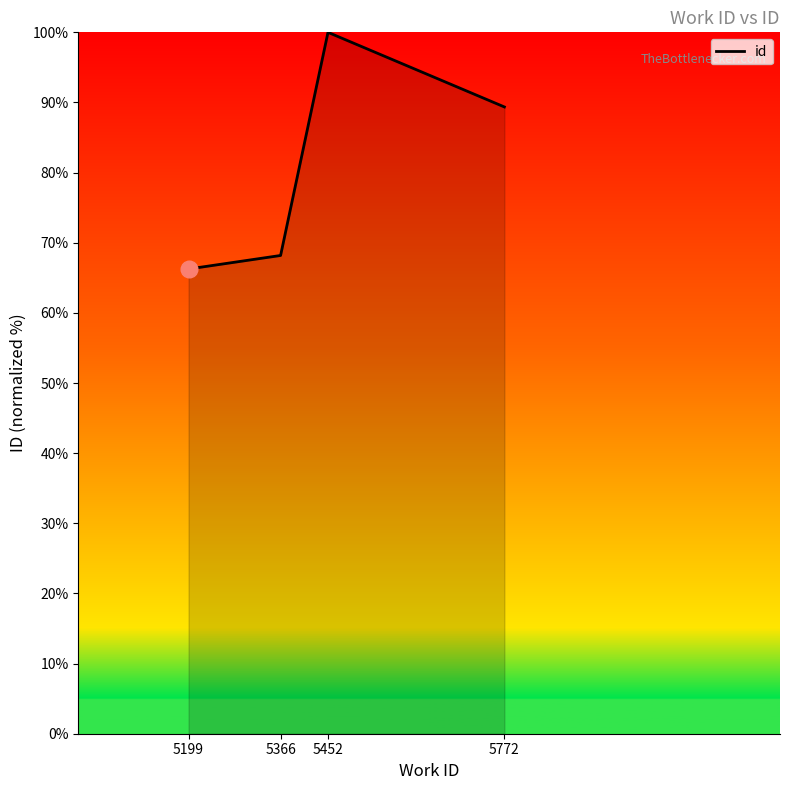

Where is the first local maximum?

5452